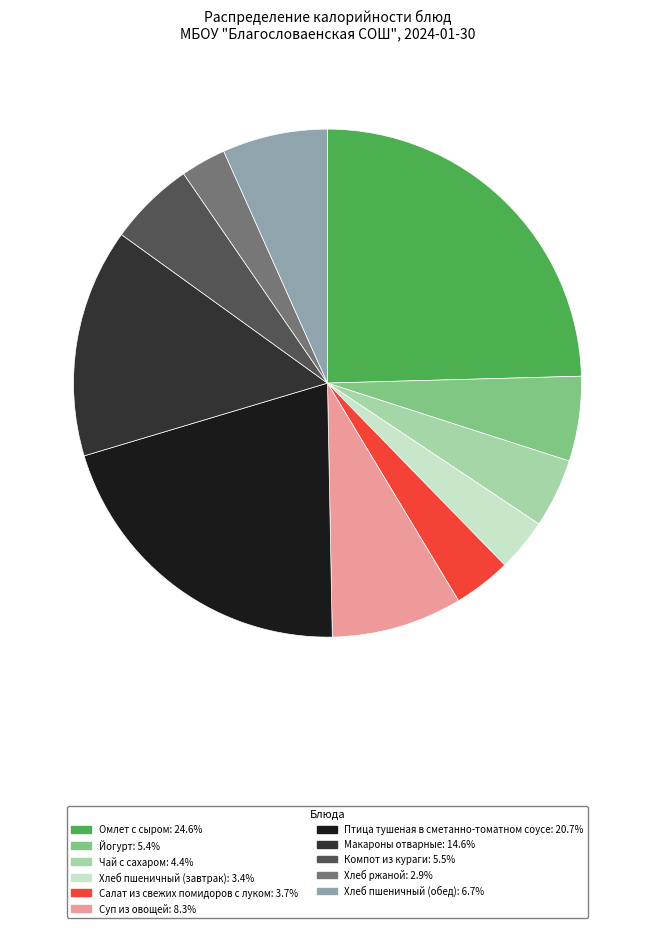

Does Суп из овощей account for over 50% of the chart?

No